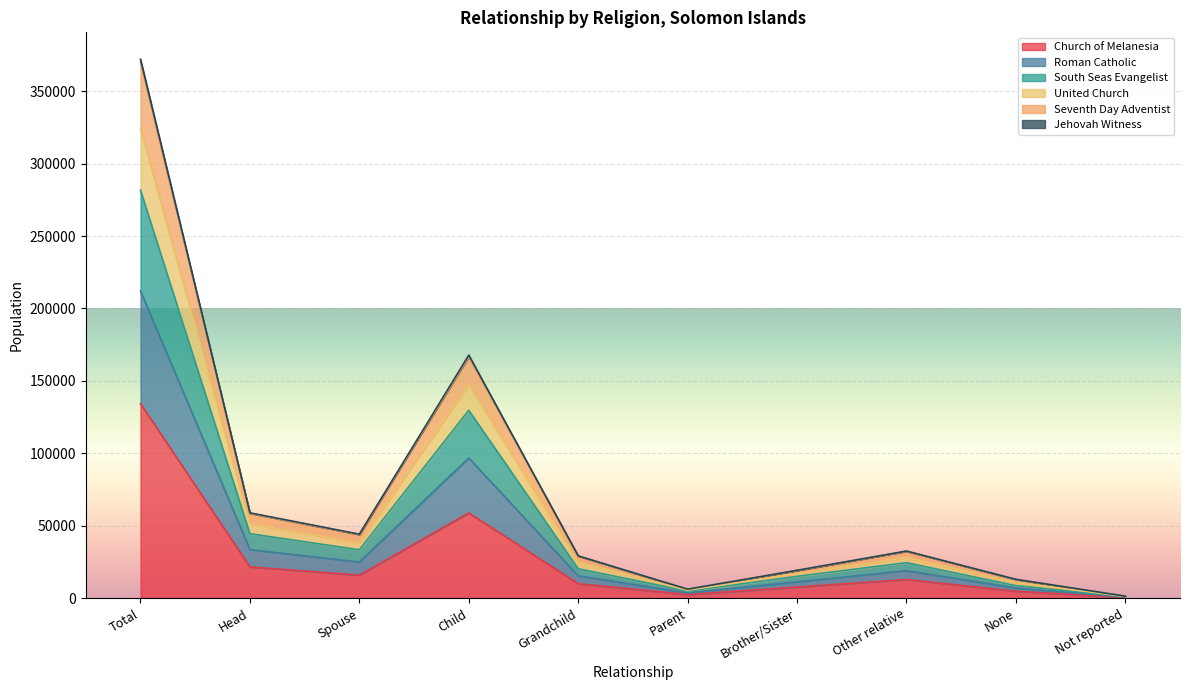

What is the maximum value for Church of Melanesia?

134276